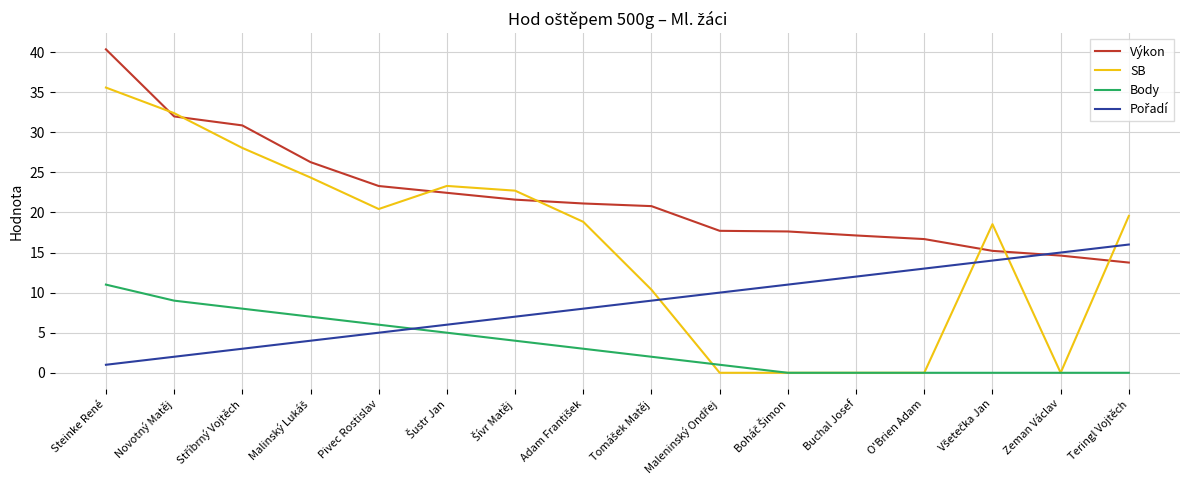

What is the total value across all series at O'Brien Adam?

29.7